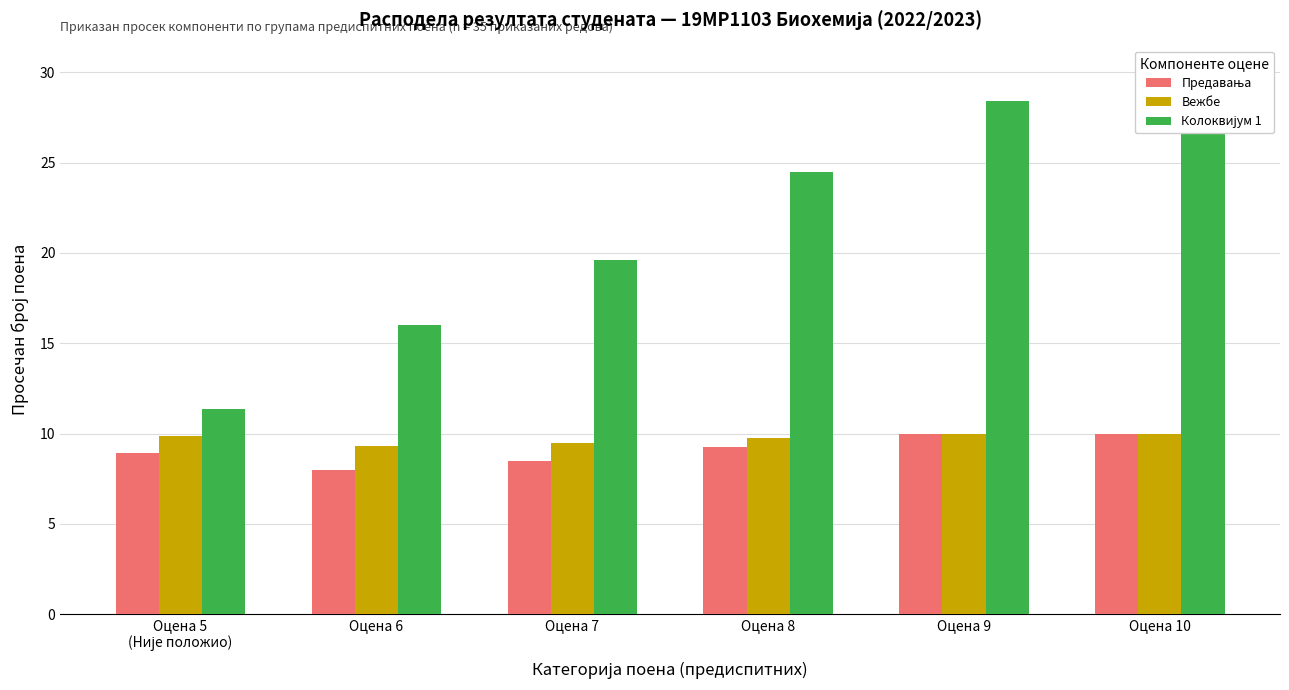

The value of Вежбе at Оцена 8 is 5.0. True or false?

False